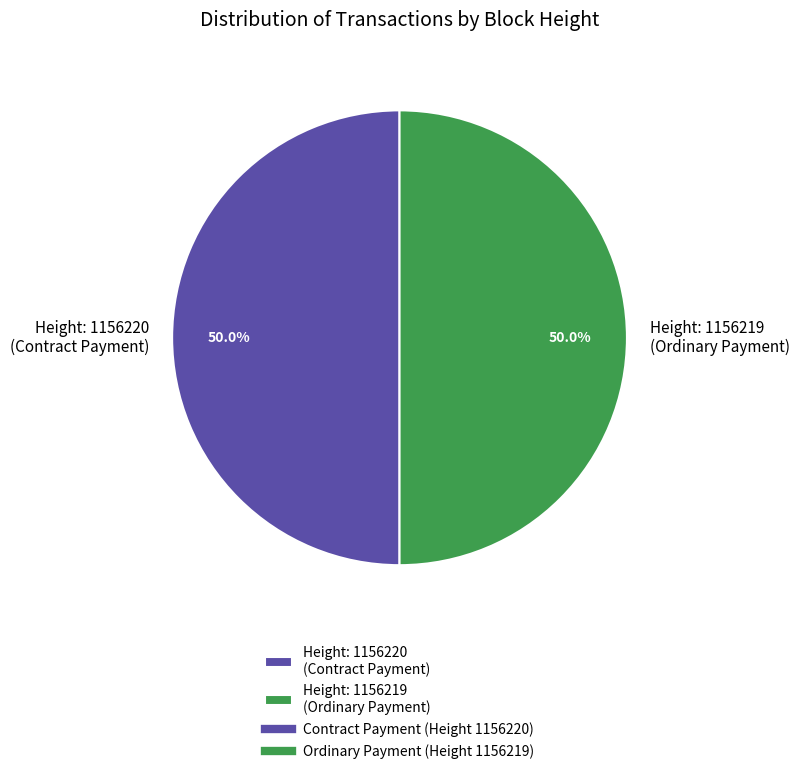

What is the ratio of the value at Height: 1156220 (Contract Payment) to the value at Height: 1156219 (Ordinary Payment)?

1.0